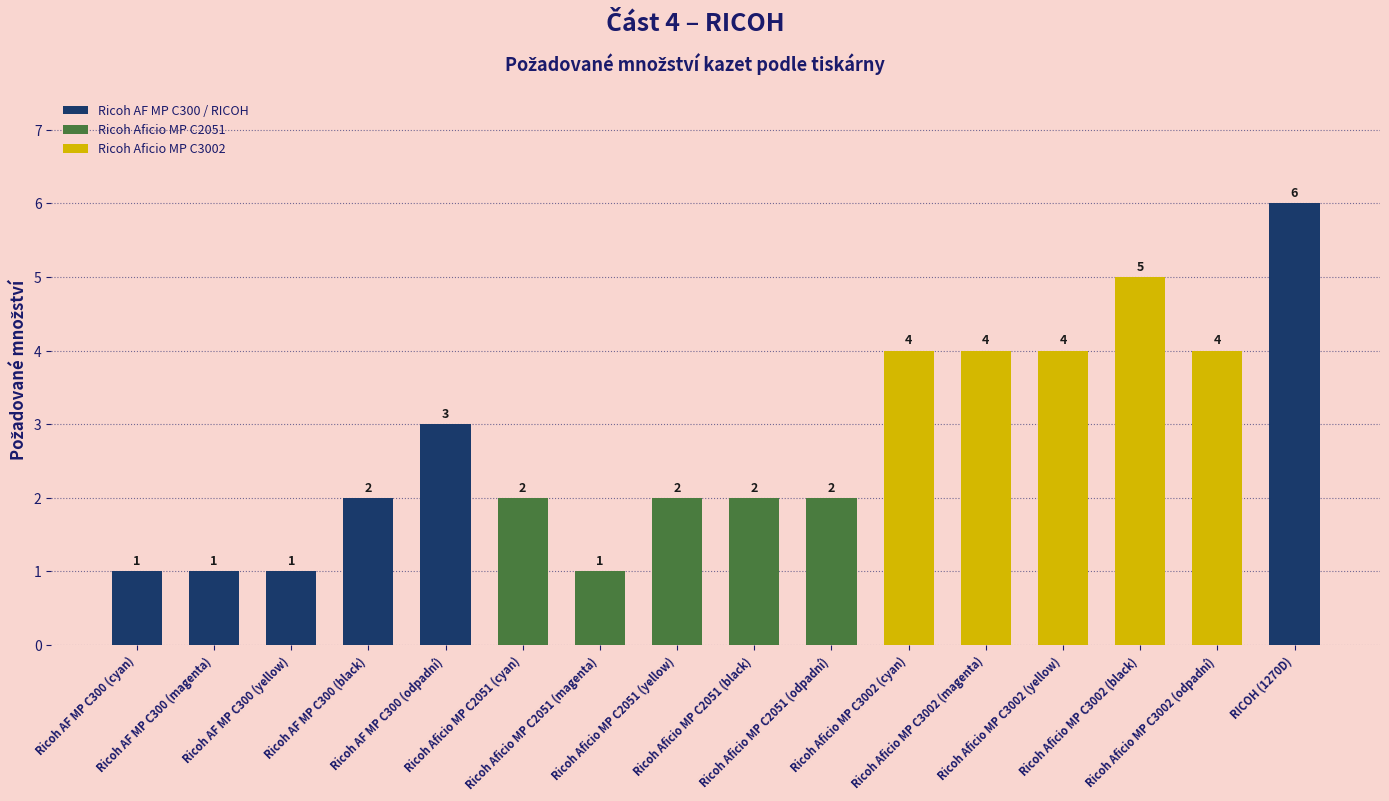

How many bars are there in total?

16